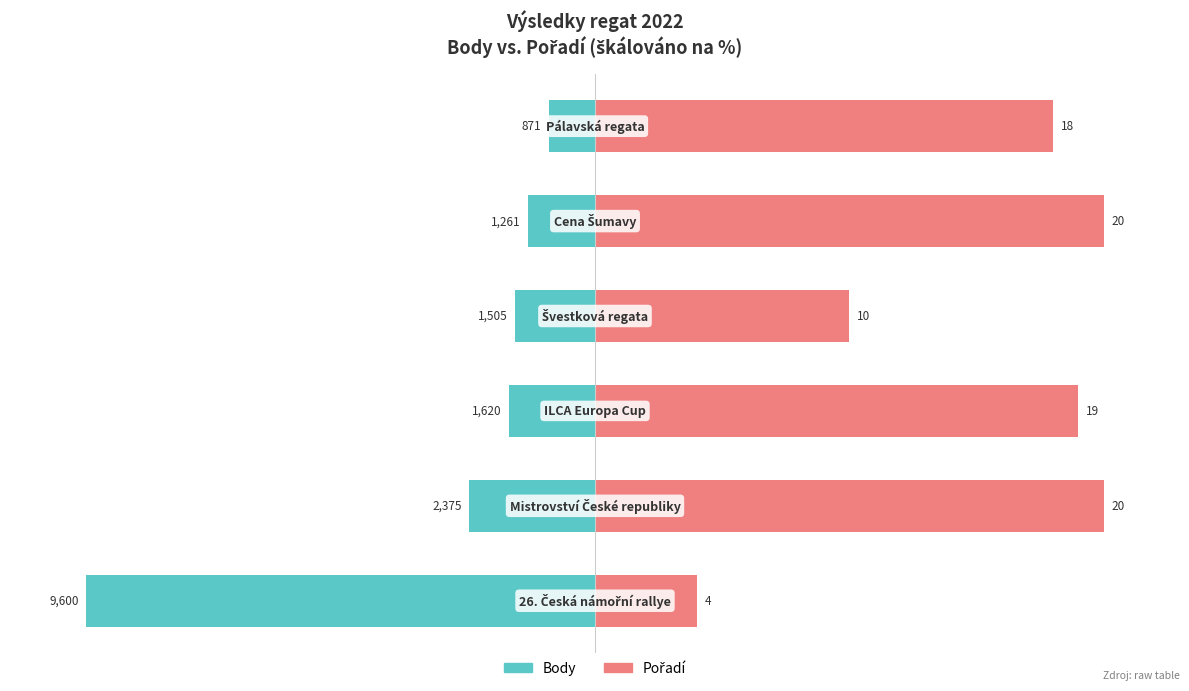

What is the sum of the Pořadí (scaled %) values at 1 and 5?

190.0